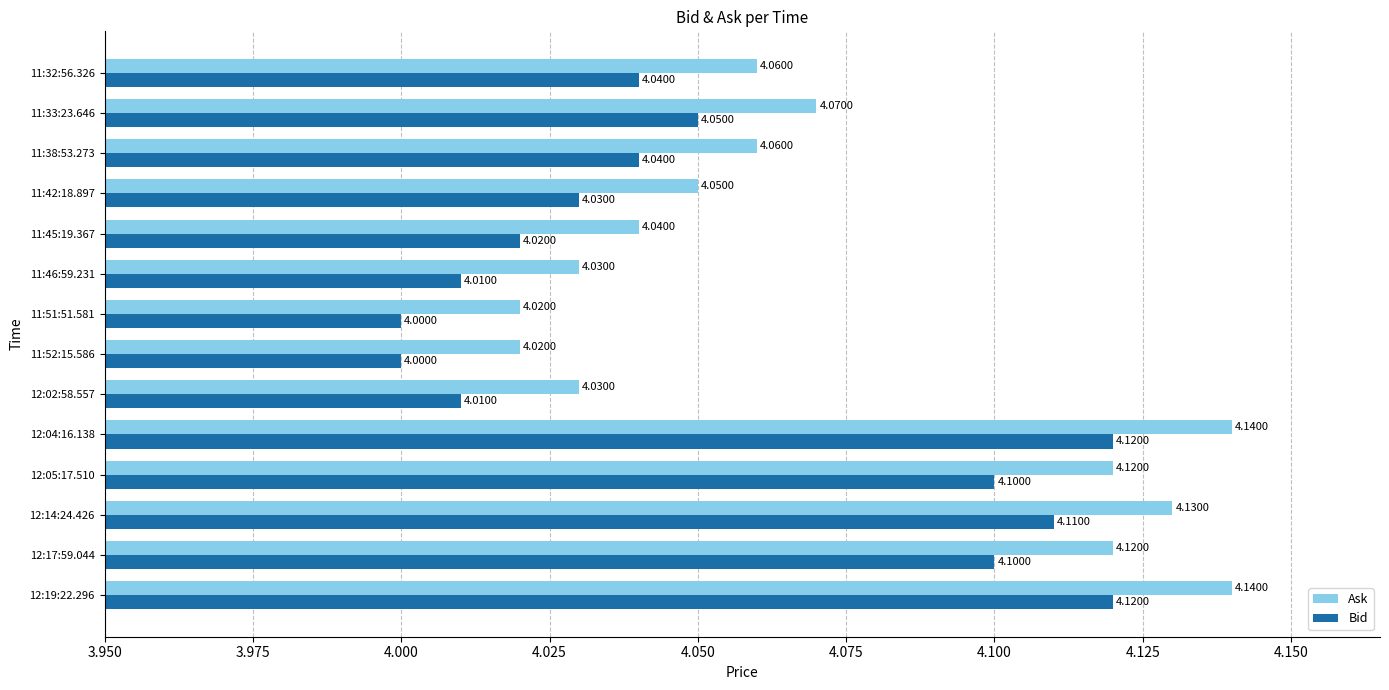

What is the minimum value shown in the chart?

4.0